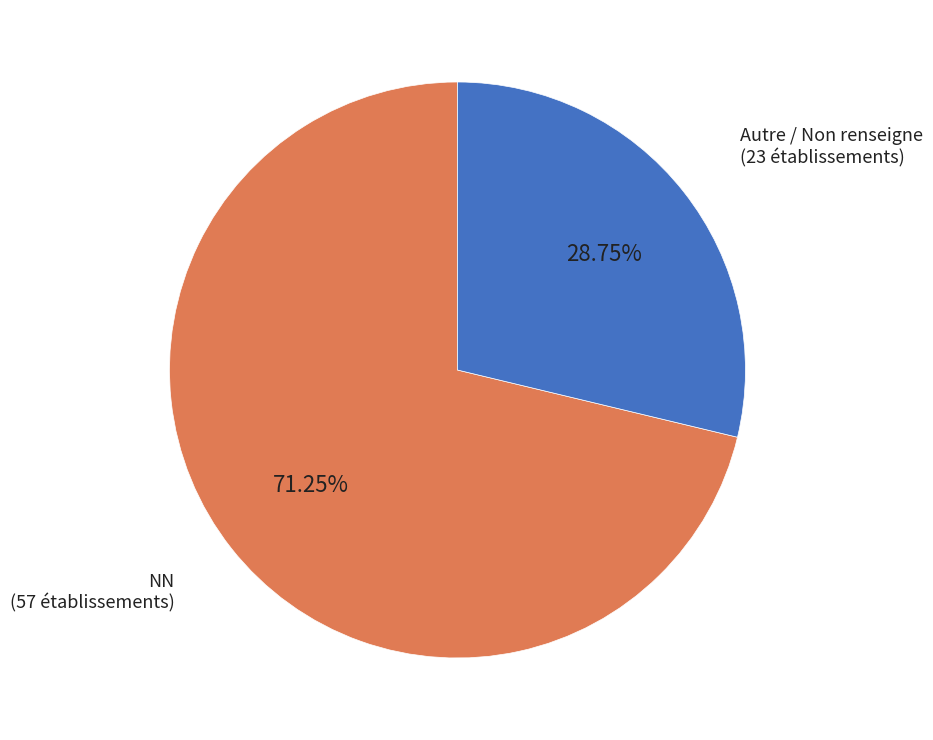

Is there any slice that represents more than half of the pie?

Yes